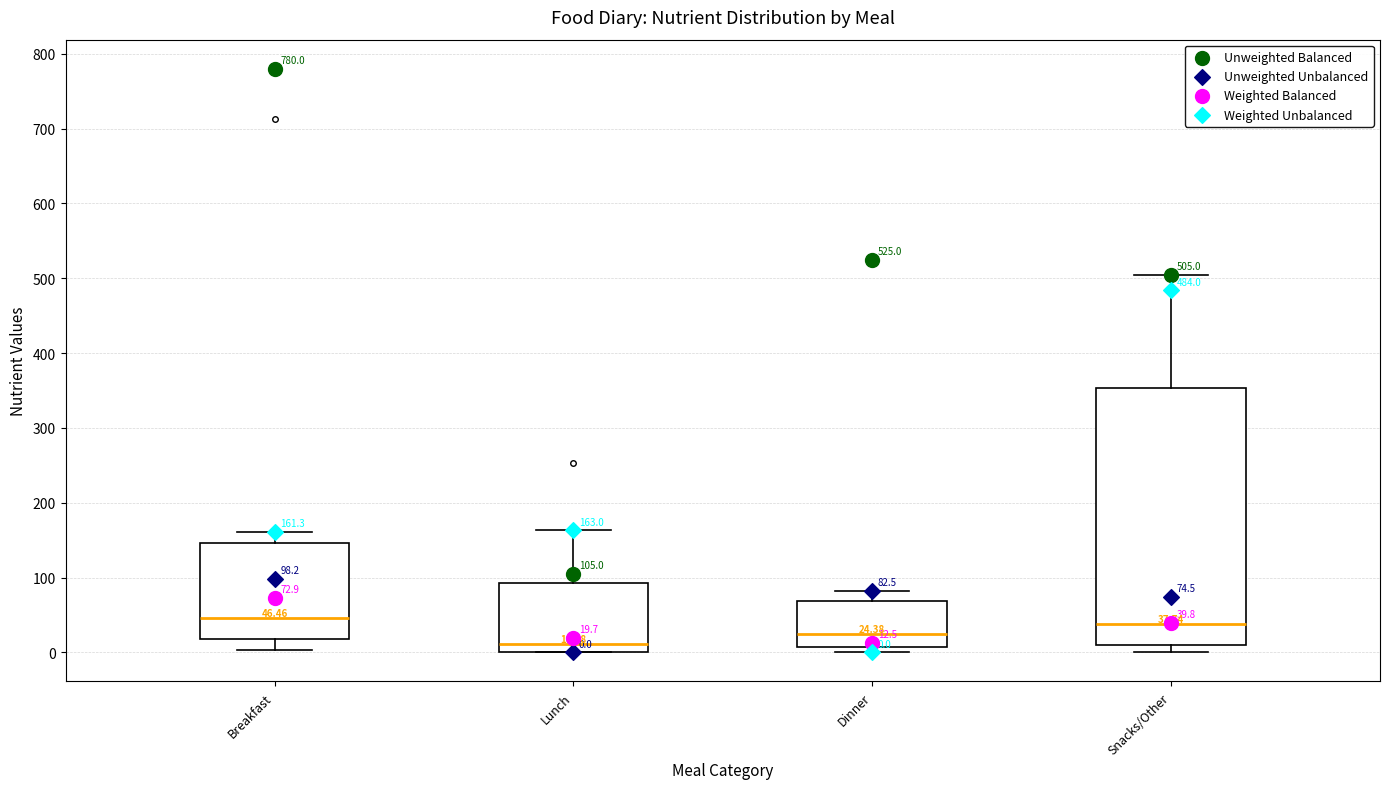

Which box's median line is the lowest?

Lunch